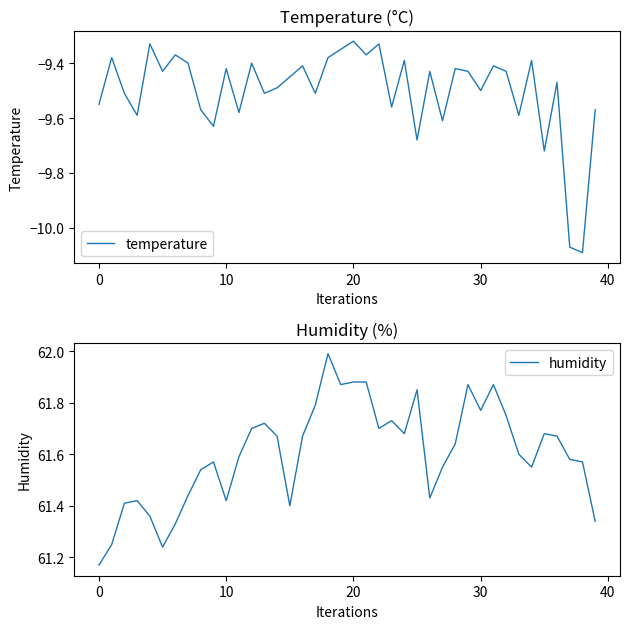

What is the maximum value shown in the chart?

62.0